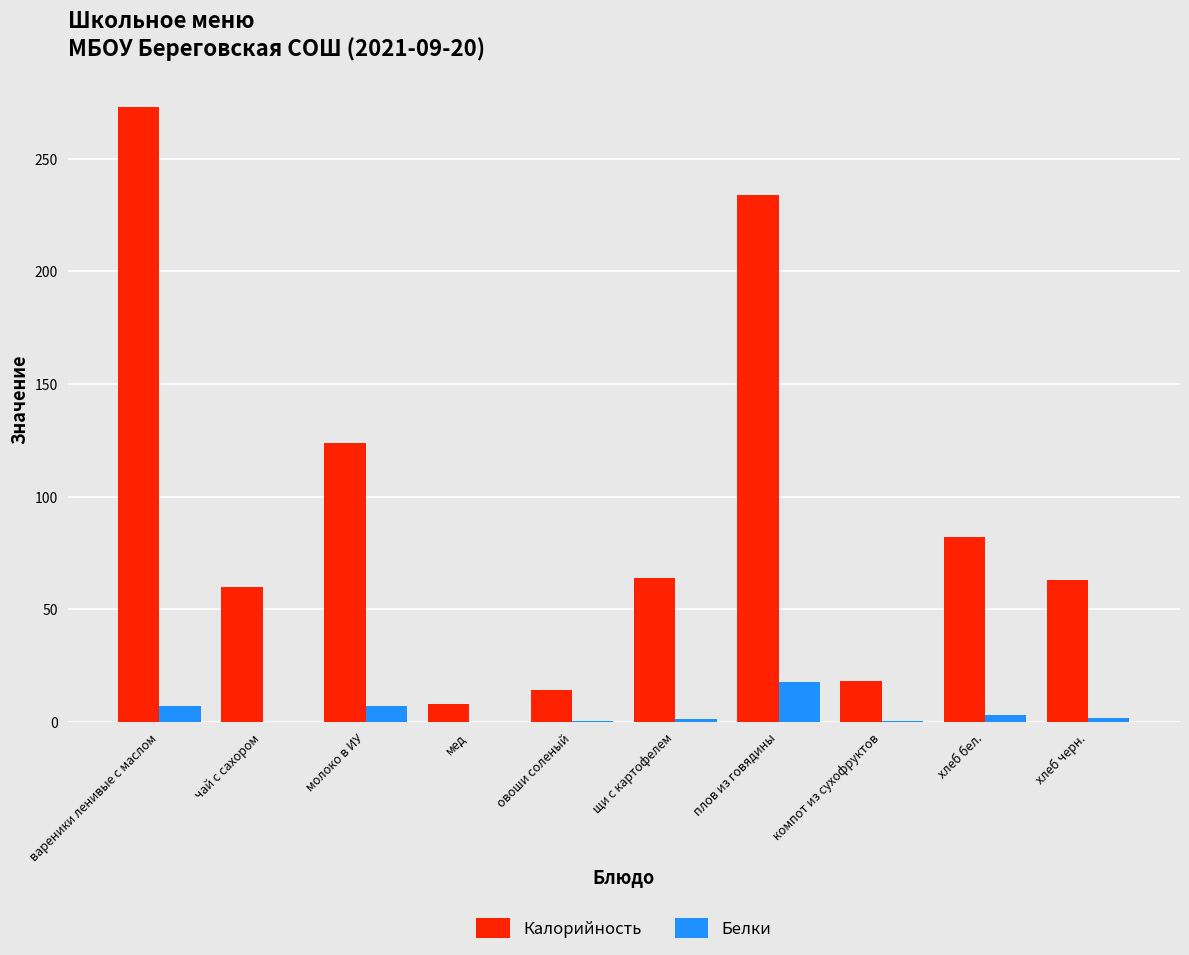

How many groups of bars are there?

10